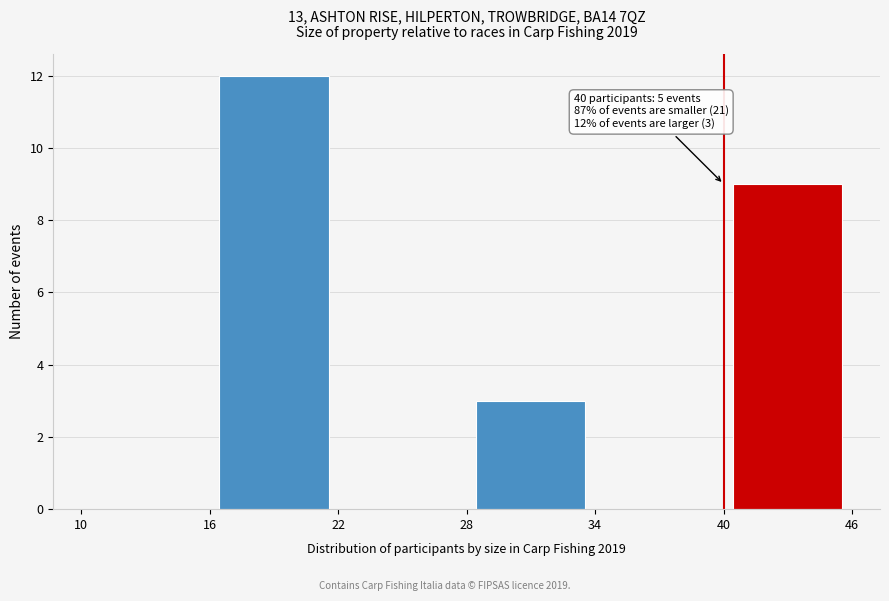

Over which range of the x-axis is the bar tallest?

16 to 22